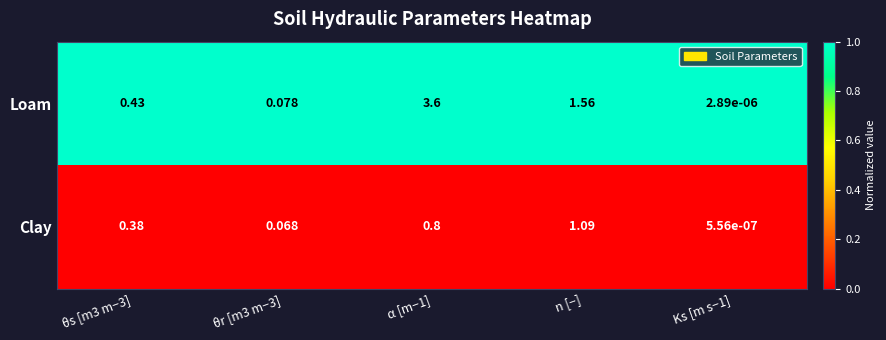

Rank the series at θr [m3 m−3] from highest to lowest value.

Loam, Clay